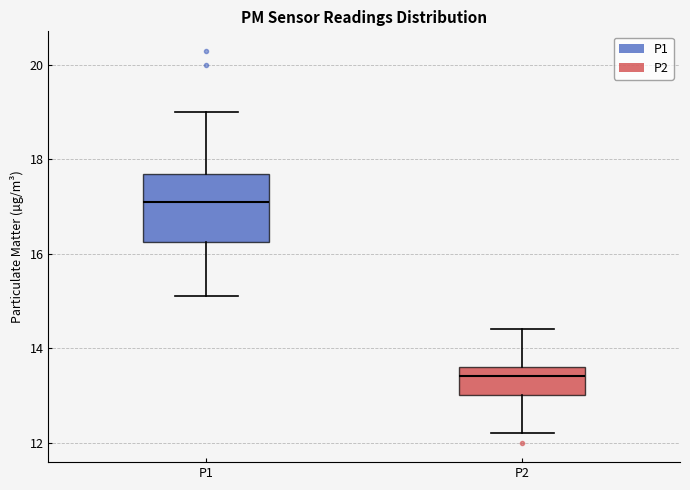

Comparing the boxes themselves (not the whiskers), which one is the tallest?

P1